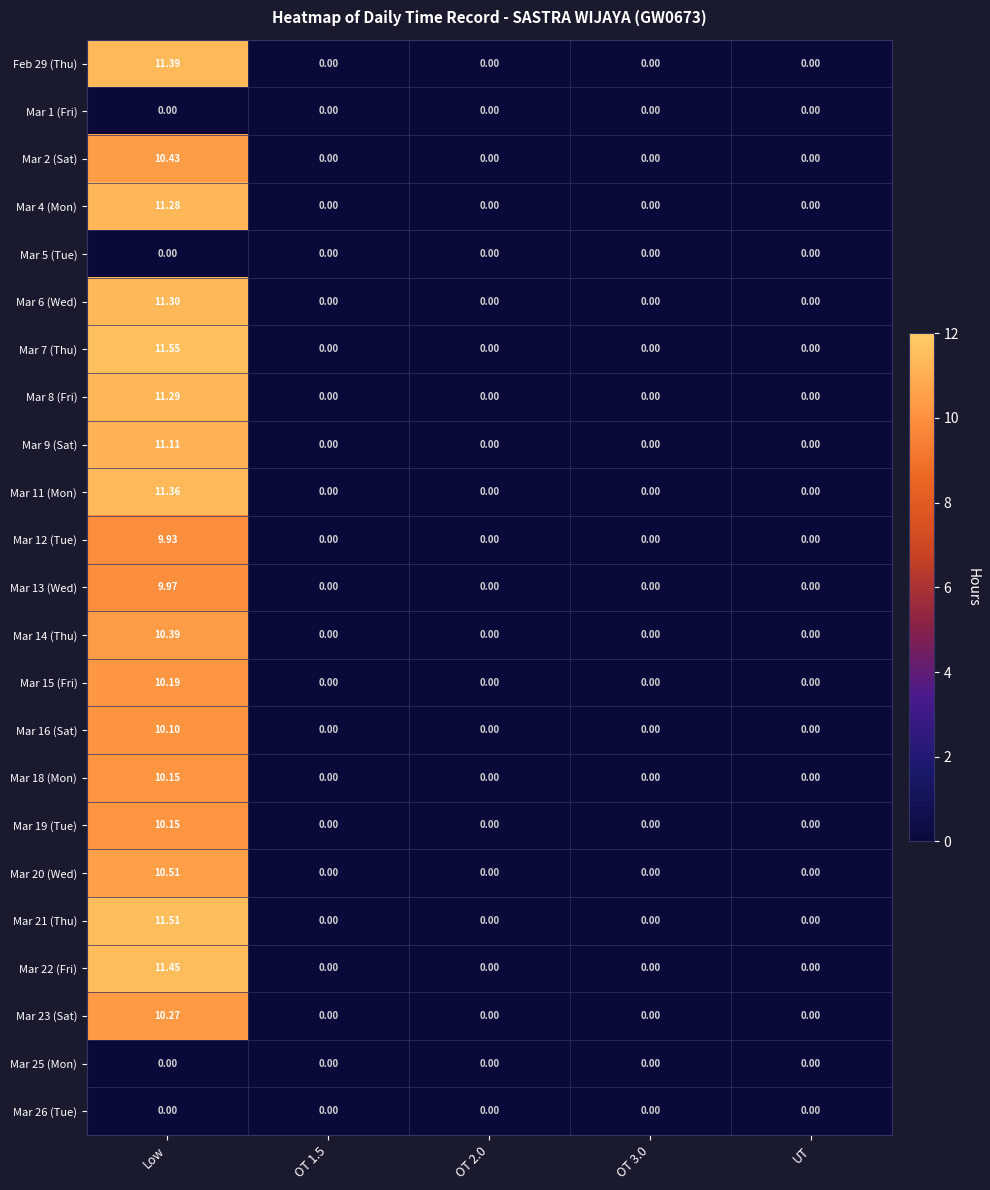

At which category does the chart reach its peak across all series?

Low